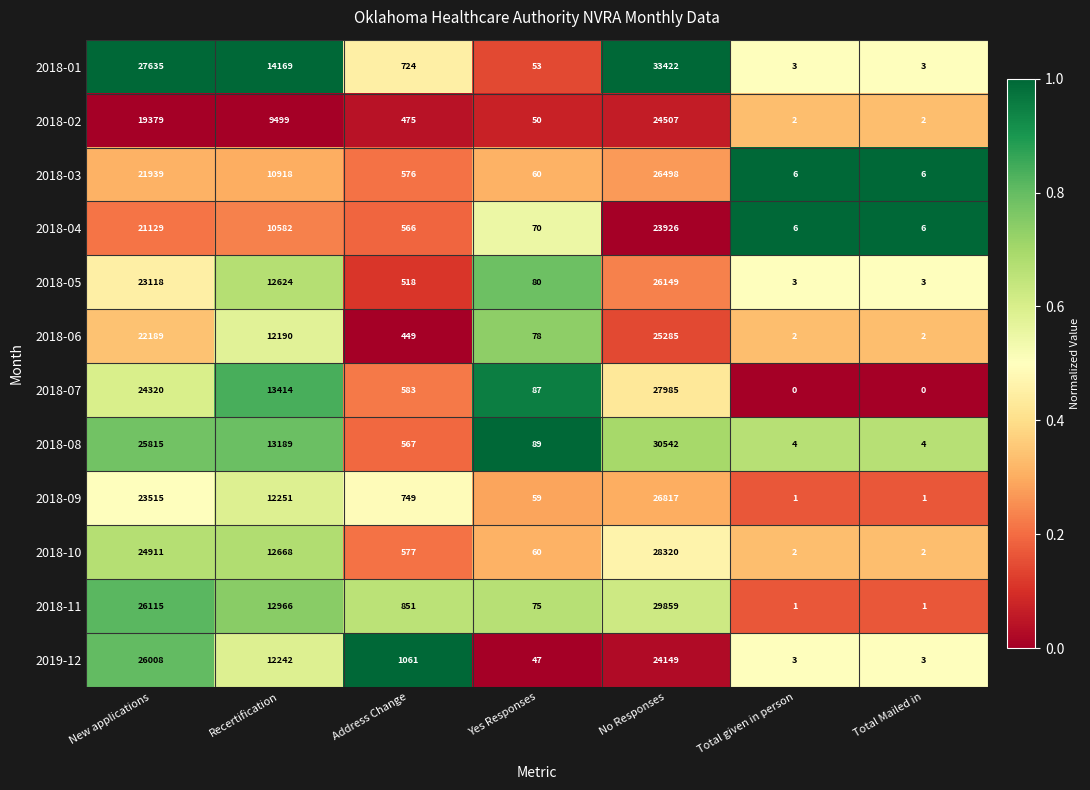

What is the lowest value of the 2018-03 series?

6